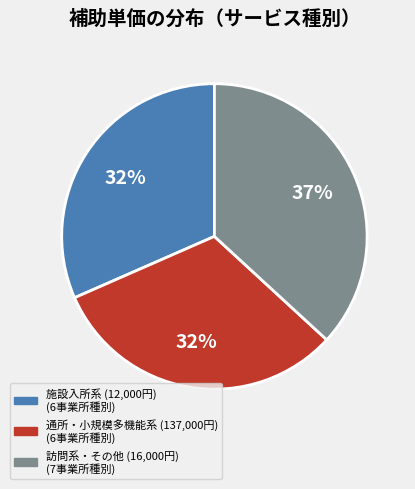

Is there any slice that represents more than half of the pie?

No